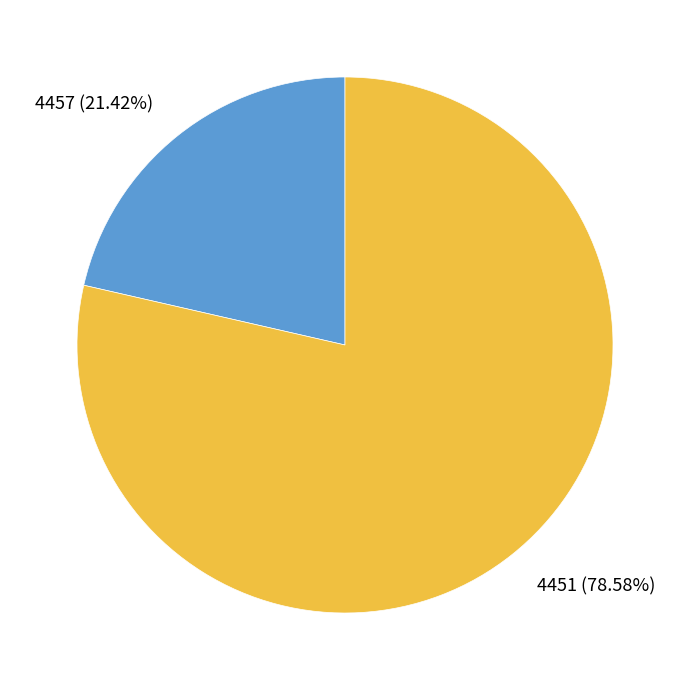

Does any single category account for the majority?

Yes